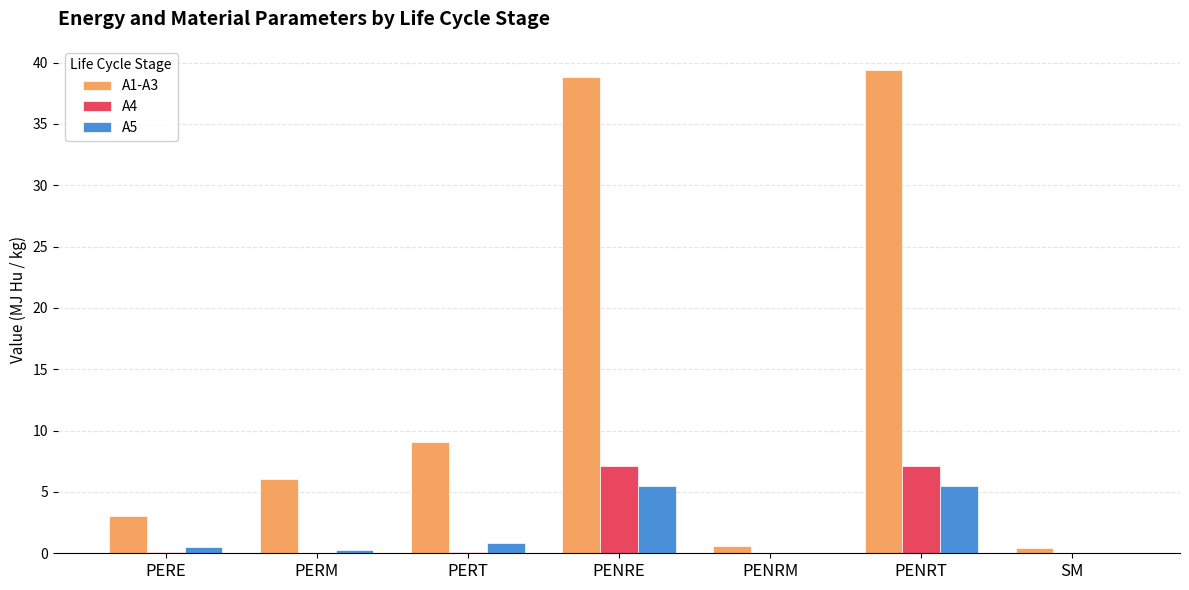

Does the chart contain stacked bars?

No